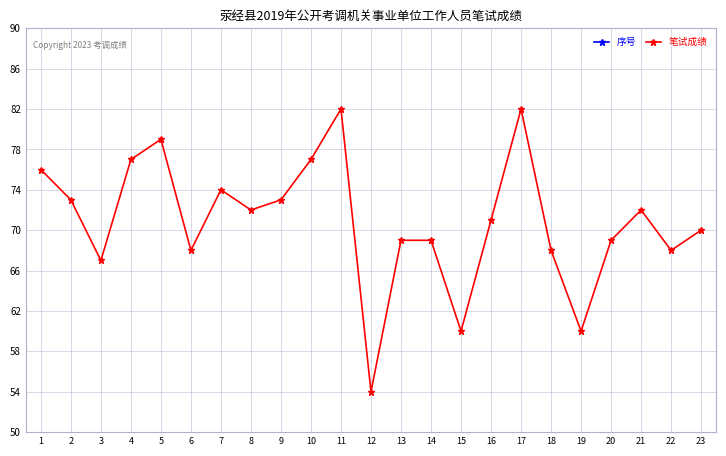

Rank the series at 8 from highest to lowest value.

笔试成绩, 序号